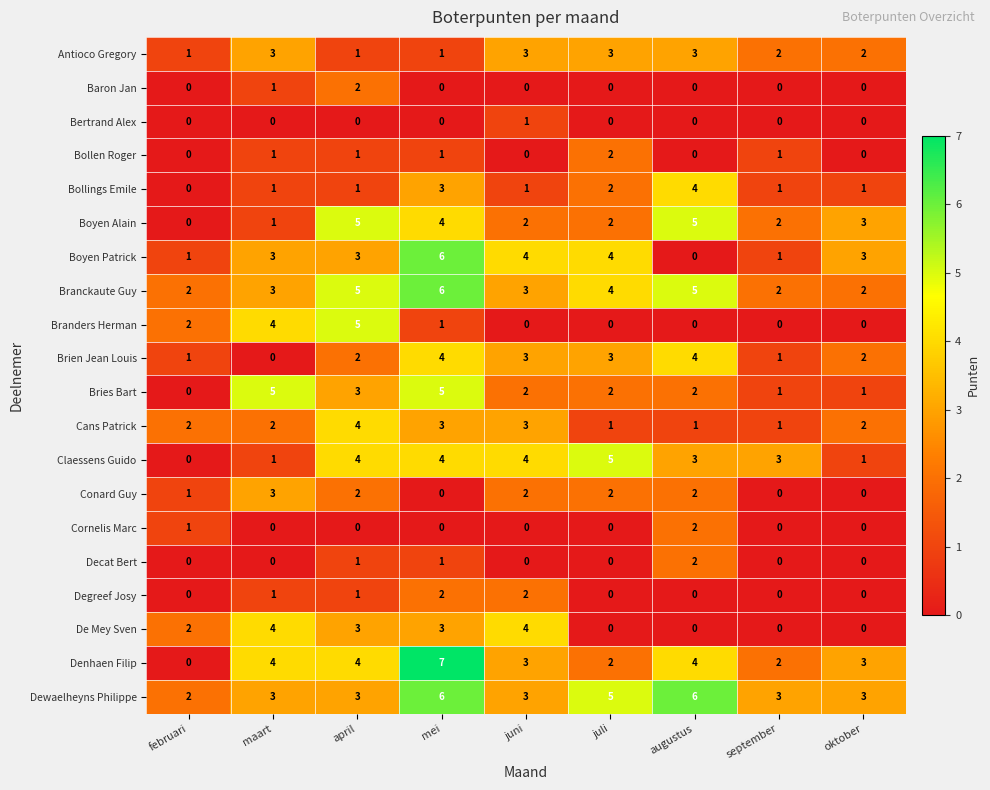

Which series has the largest total across all categories?

Dewaelheyns Philippe